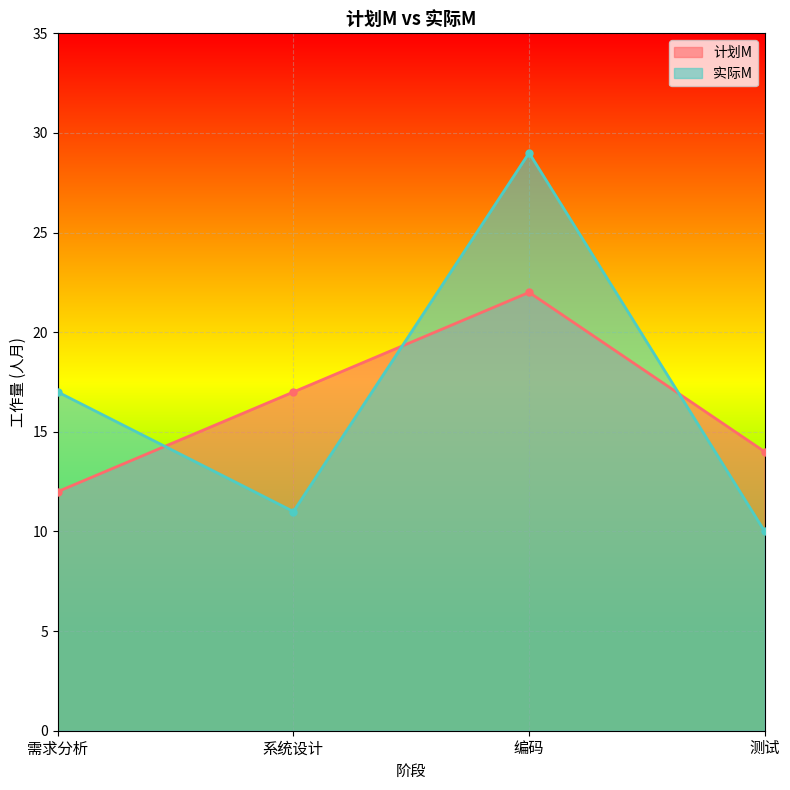

What is the sum of all 计划M values?

65